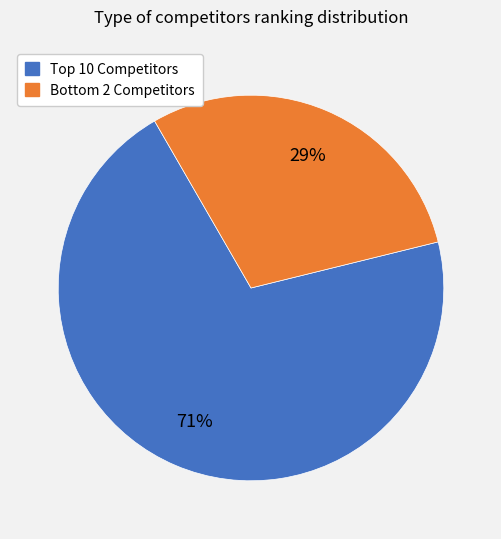

To the nearest percent, what is the average slice percentage?

50%